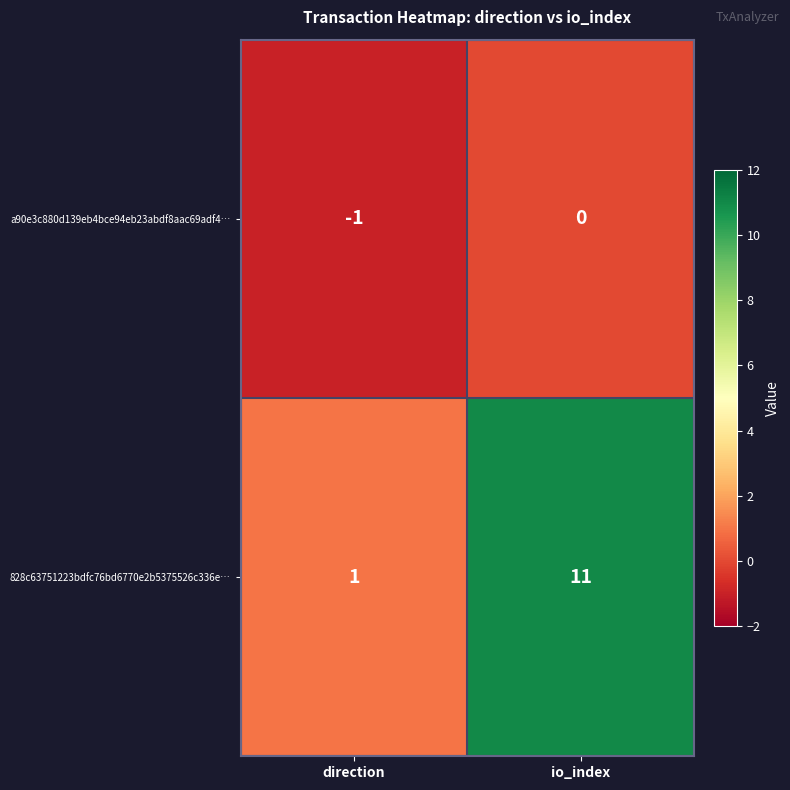

What is the sum of all 828c63751223bdfc76bd6770e2b5375526c336e… values?

12